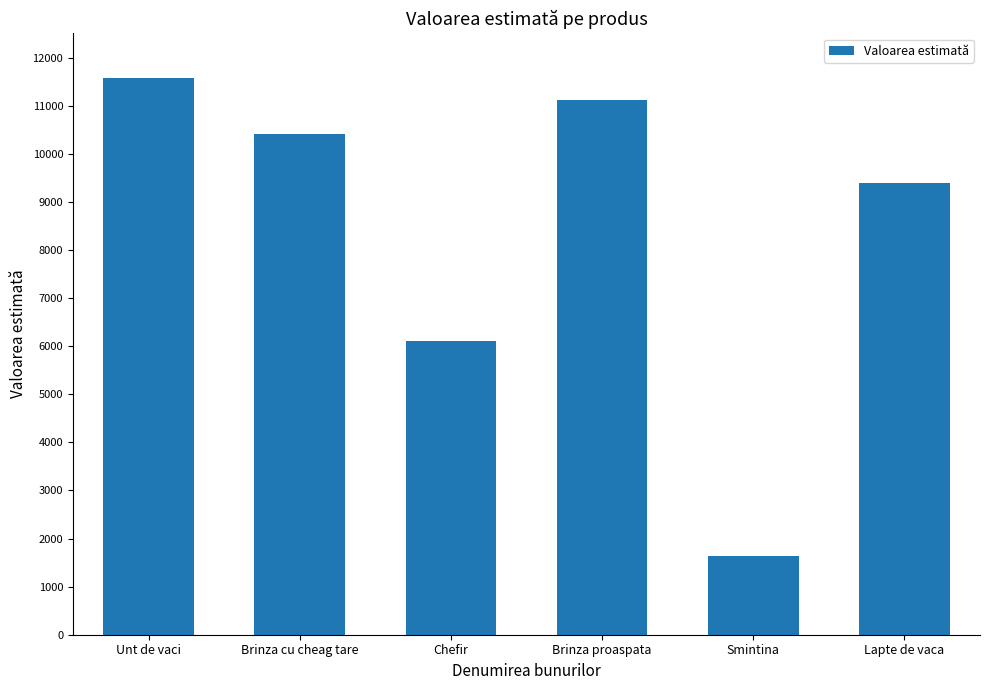

Where is the data nearest to the value 6601?

Chefir